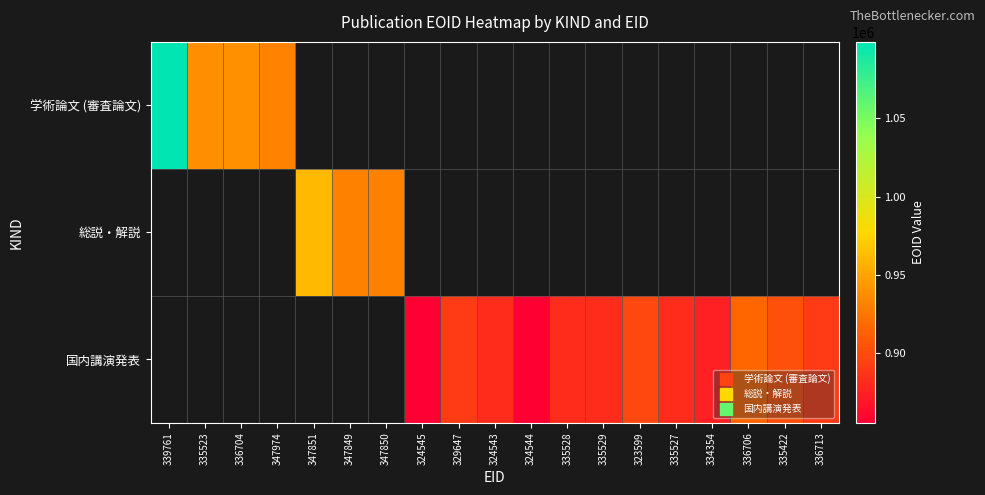

List the series in order of their overall mean, highest first.

学術論文 (審査論文), 総説・解説, 国内講演発表